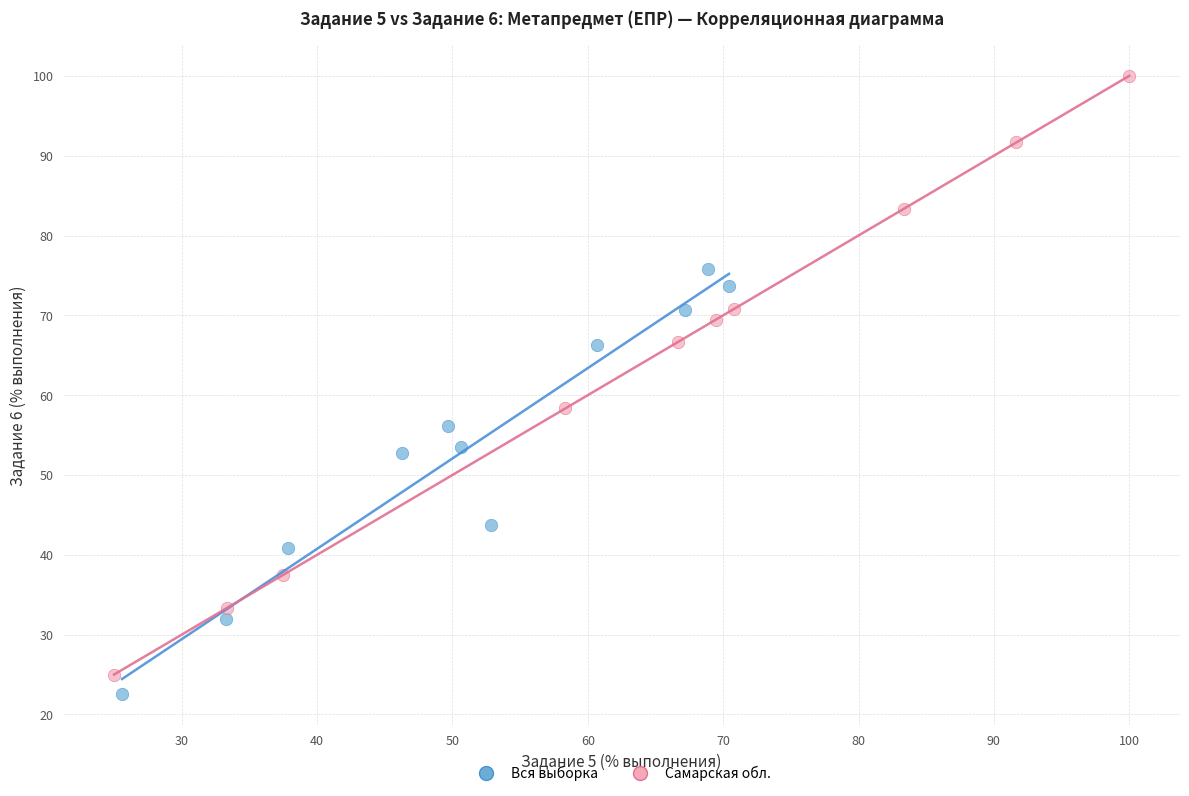

Which series has the widest spread of Y values?

Самарская обл.